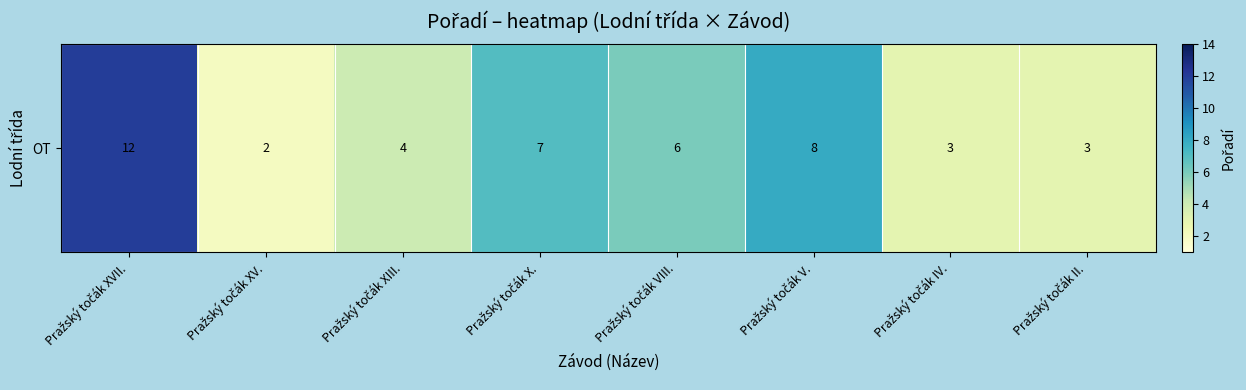

Where is the data nearest to the value 7?

Pražský točák X.